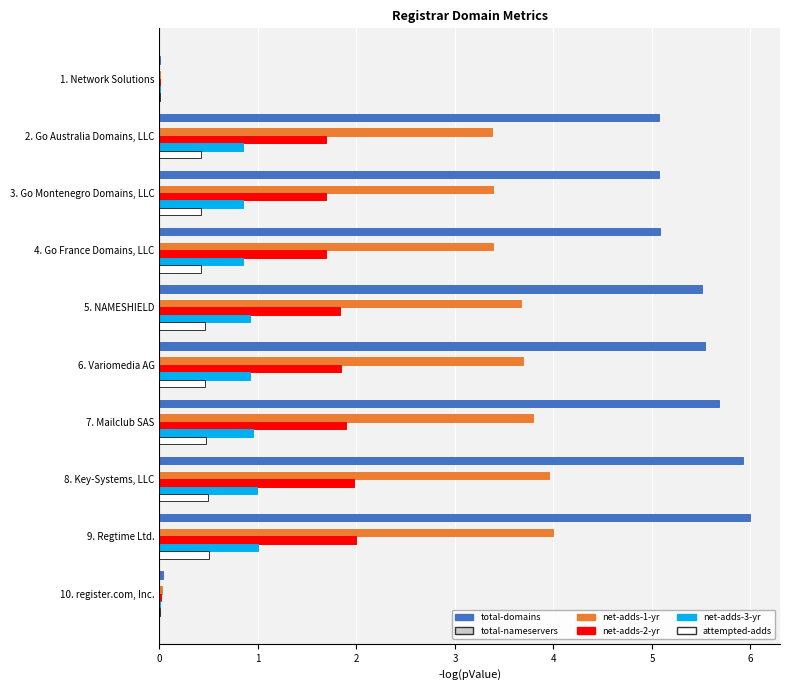

True or false: net-adds-1-yr has a value of 3.8 at 7. Mailclub SAS.

True